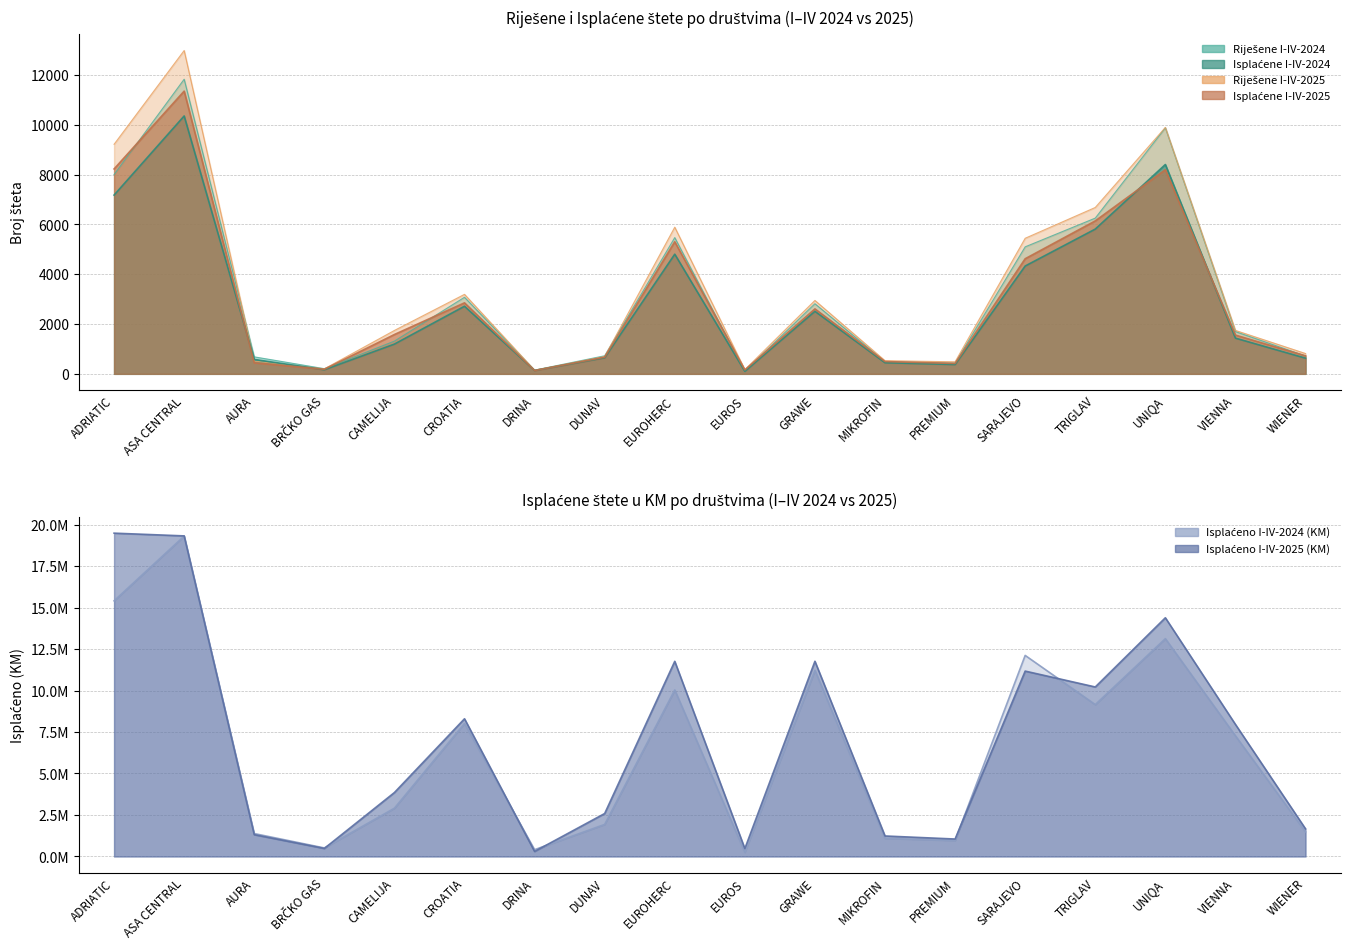

What is the difference between the highest and lowest values at PREMIUM?

1051002